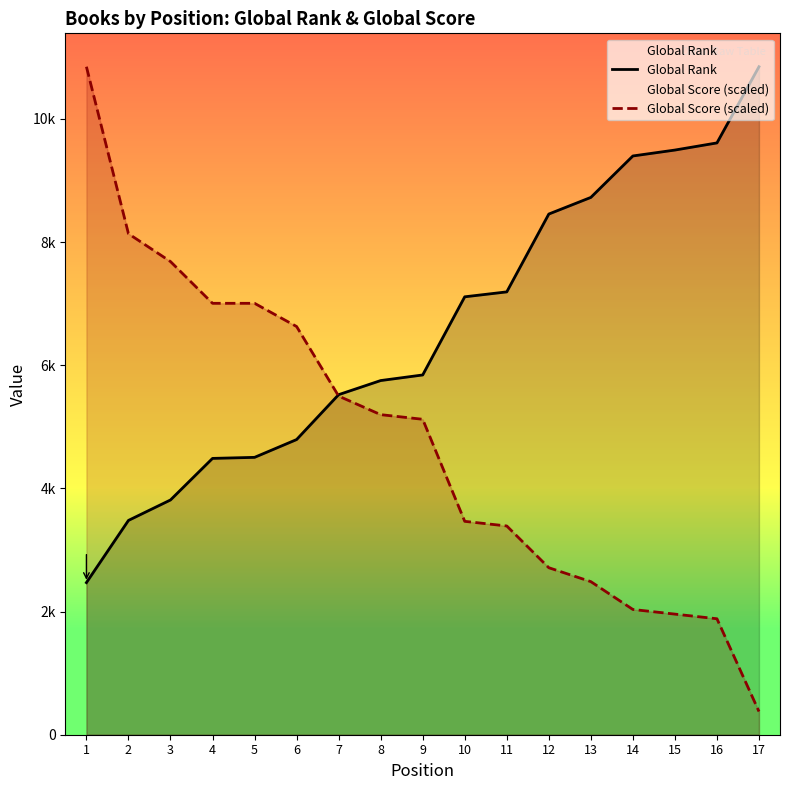

Is the value of Global Rank at 12 greater than the value of Global Score (scaled) at 8?

Yes